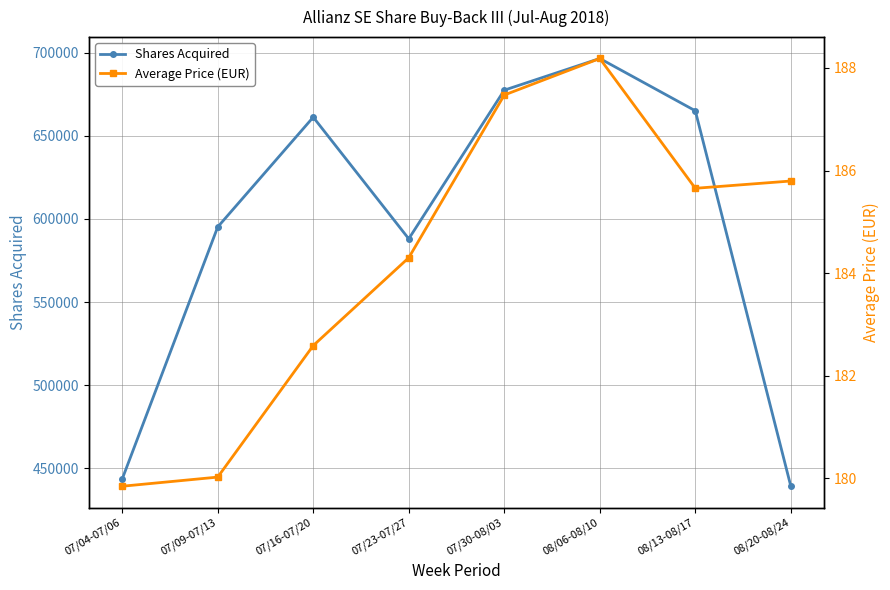

What value does the Average Price (EUR) series have at 08/13-08/17?

185.7